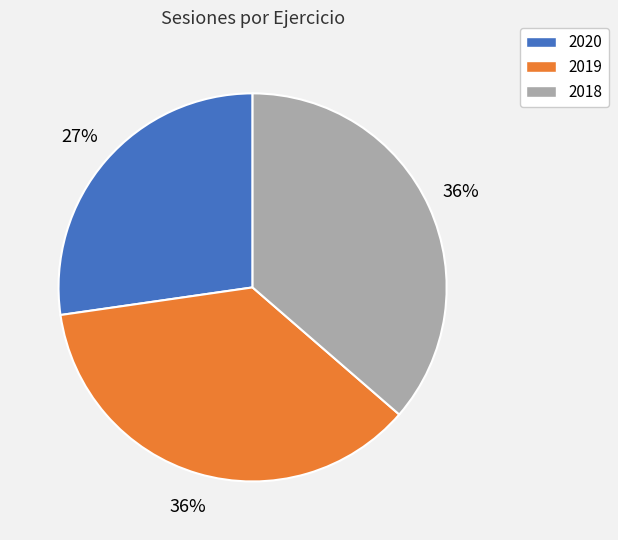

Combined, do 2018 and 2020 account for over 50%?

Yes